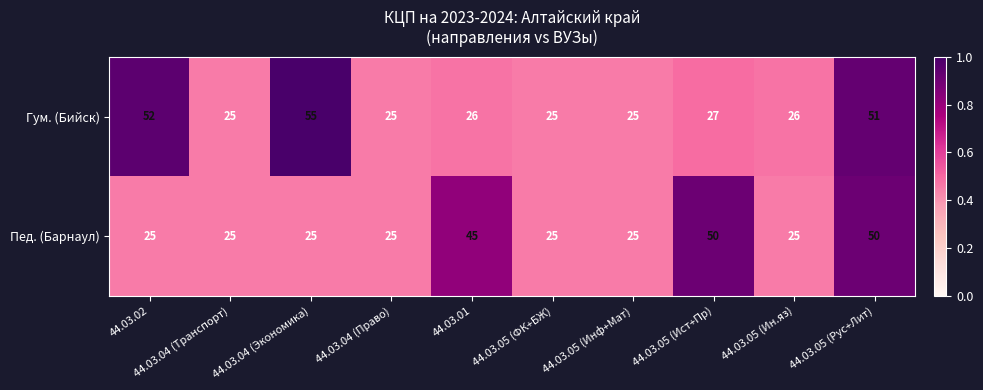

The Пед. (Барнаул) series shows 50 at 44.03.05 (Рус+Лит). True or false?

True